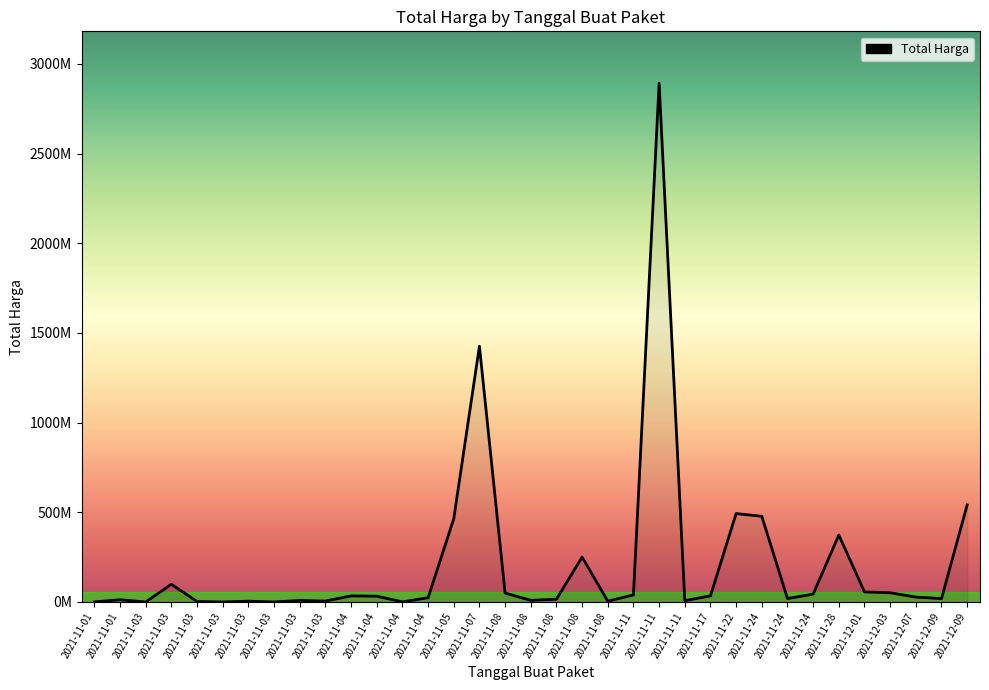

Is it true that the value at 2021-11-08 is 250350000?

True